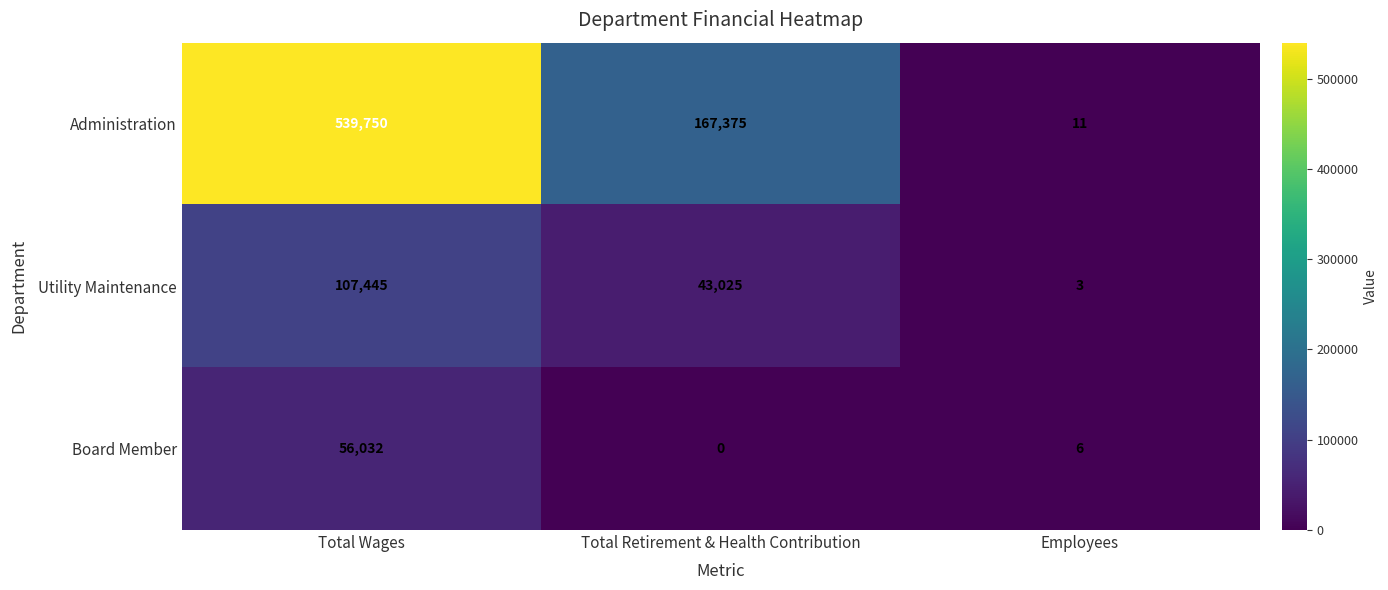

Rank the categories by Board Member value from lowest to highest.

Total Retirement & Health Contribution, Employees, Total Wages